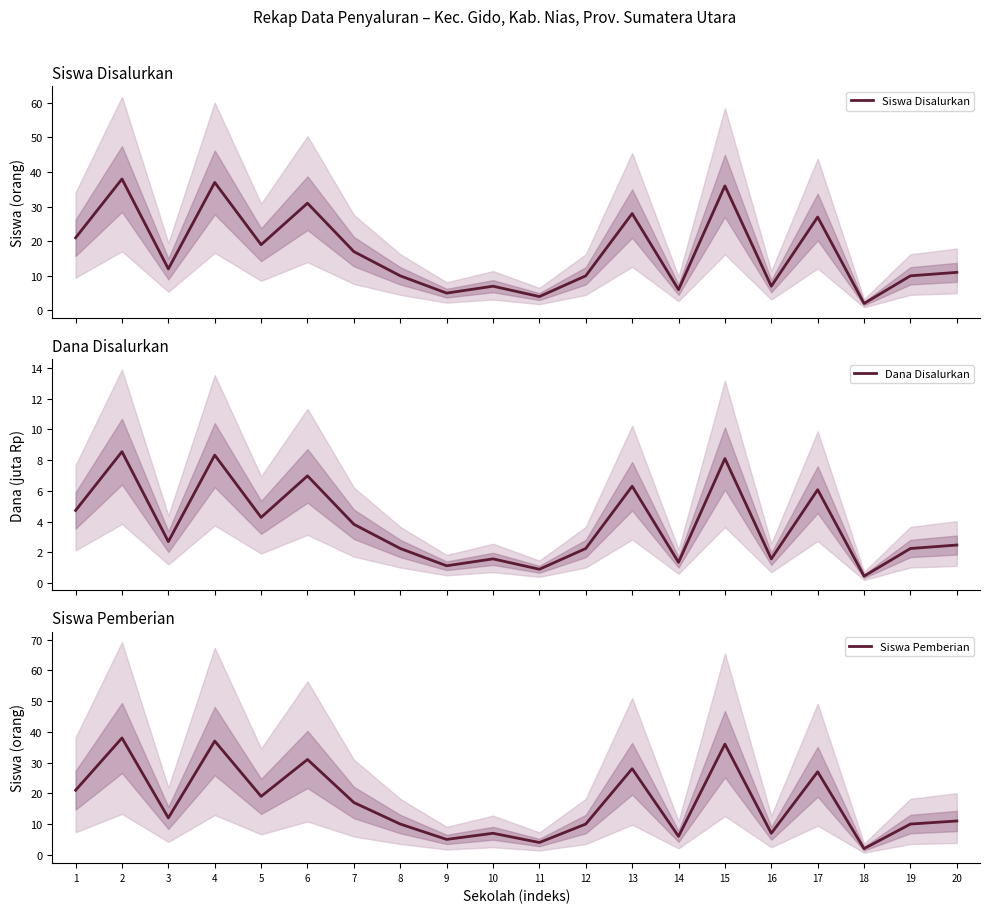

The value of Siswa Disalurkan at 15 is 36.0. True or false?

True